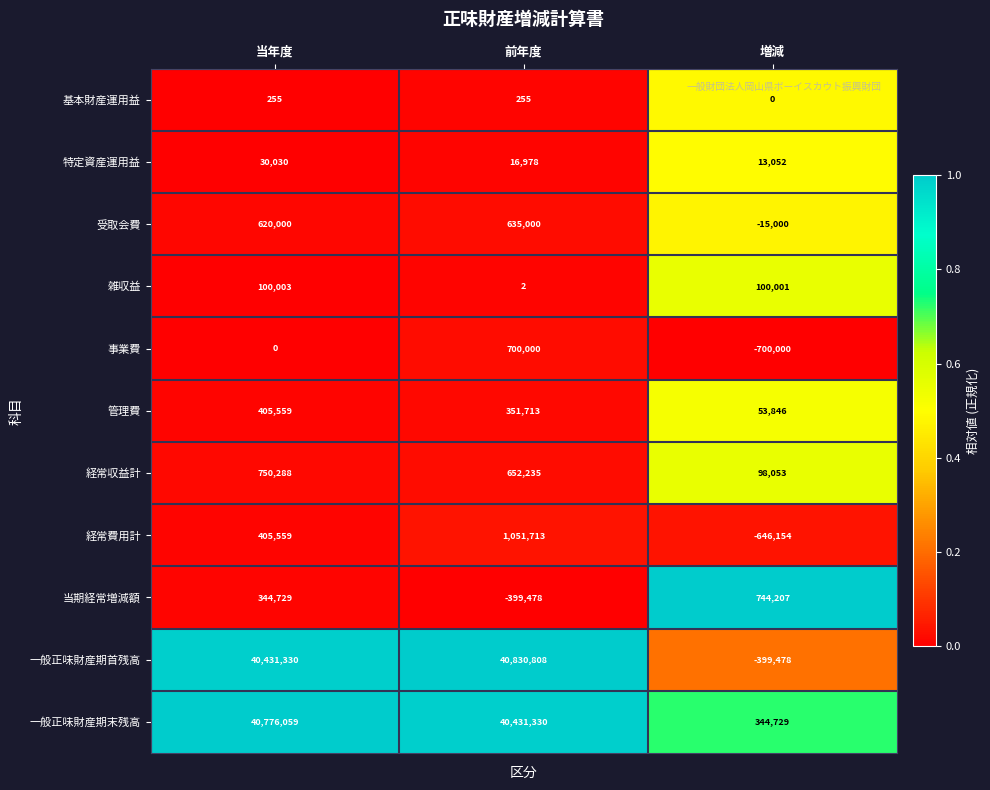

List the labels in order of 一般正味財産期末残高 value, smallest first.

増減, 前年度, 当年度